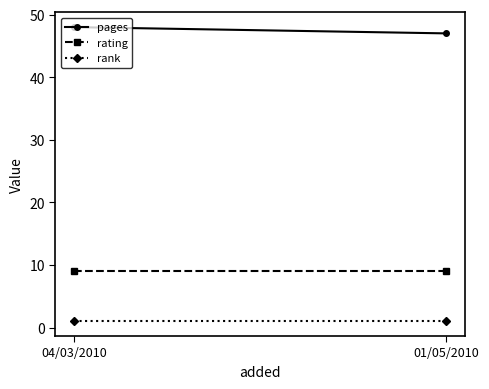

Which series has the largest total across all categories?

pages